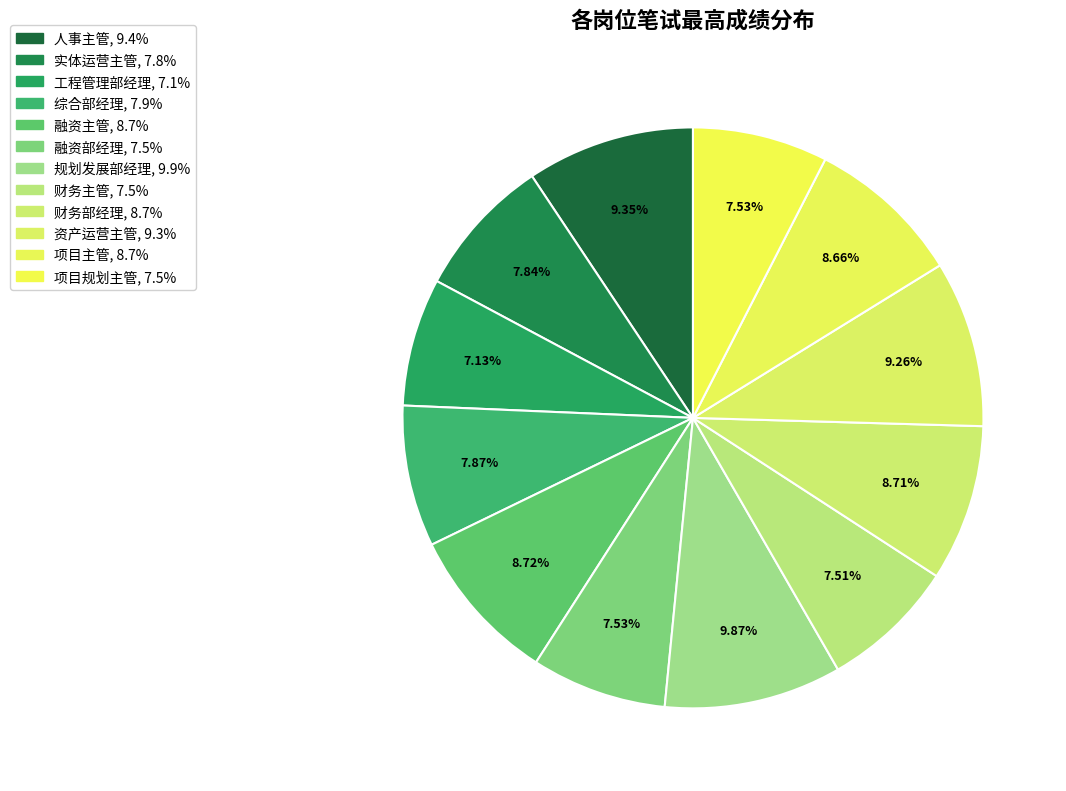

How many slices are in this pie chart?

12